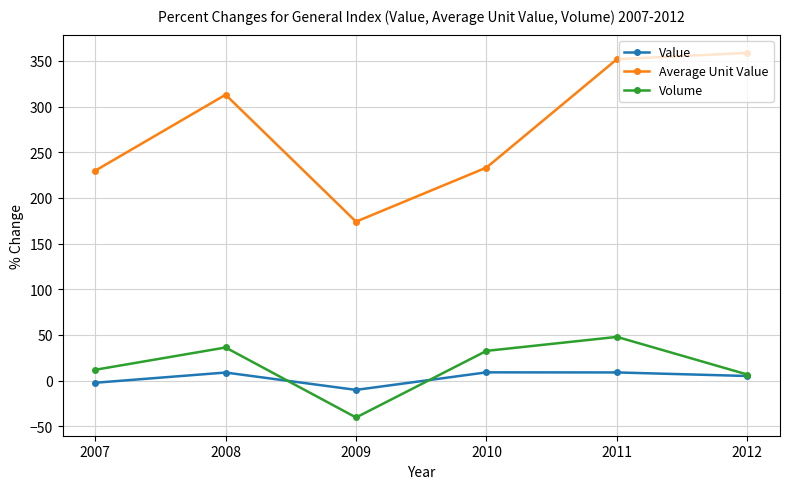

At how many categories does at least one series exceed 10?

6